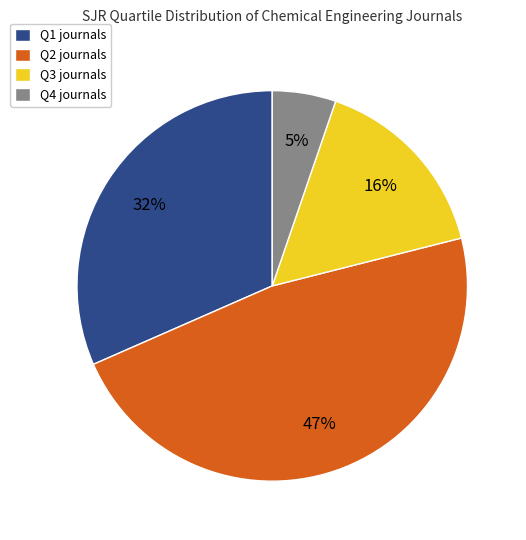

Is Q2 the majority of the pie?

No